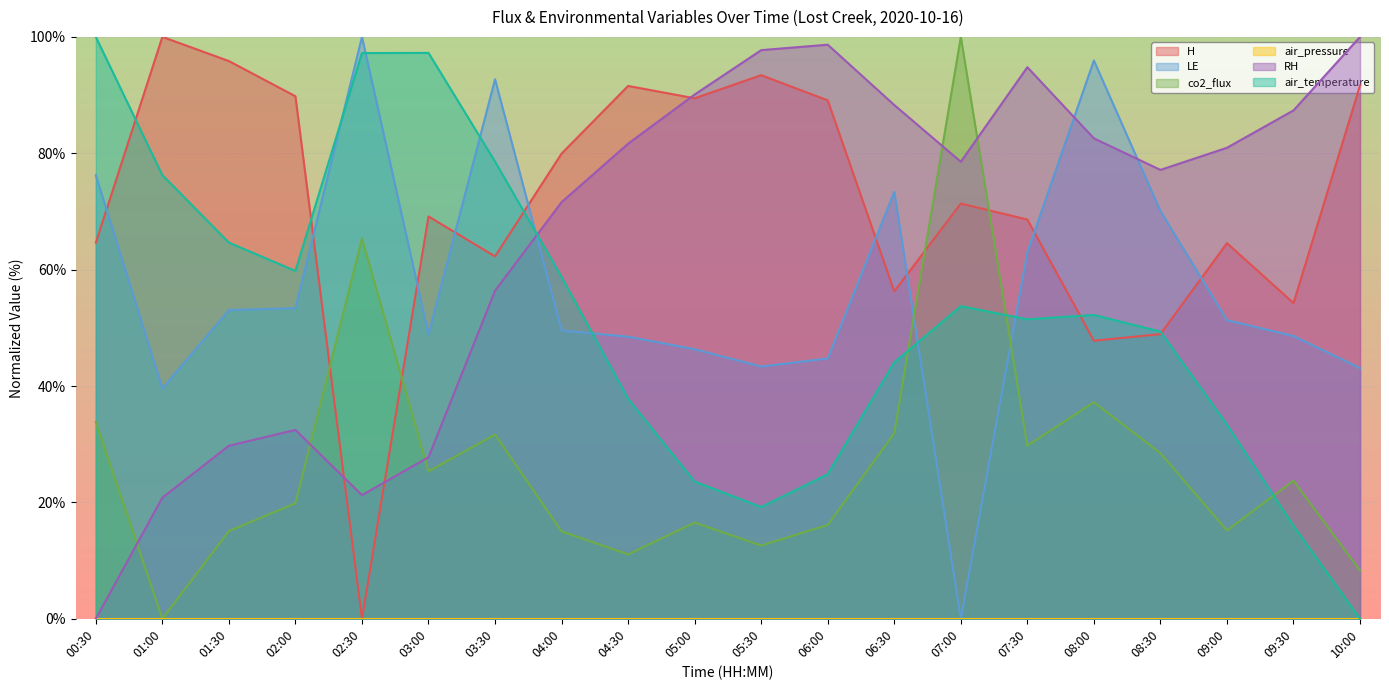

Which series has the largest total across all categories?

H